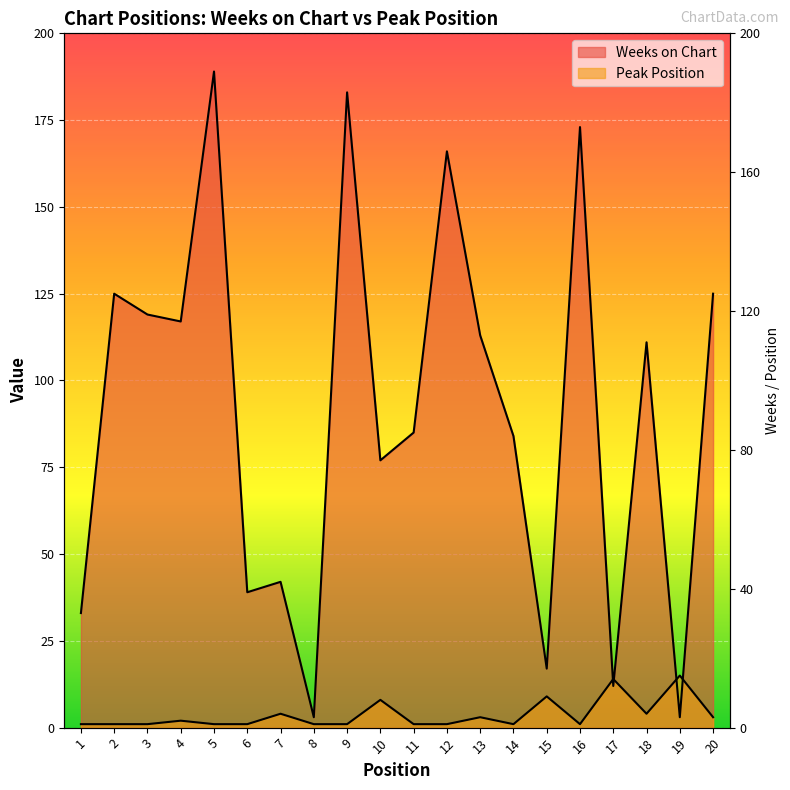

How many lines are shown in the chart?

2